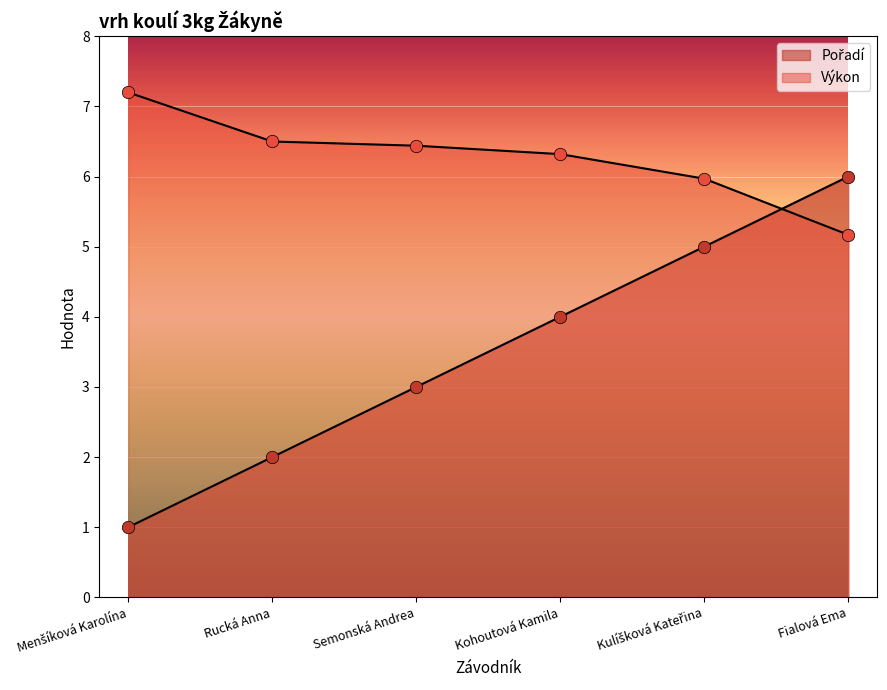

Which series contains the lowest Y value?

Pořadí